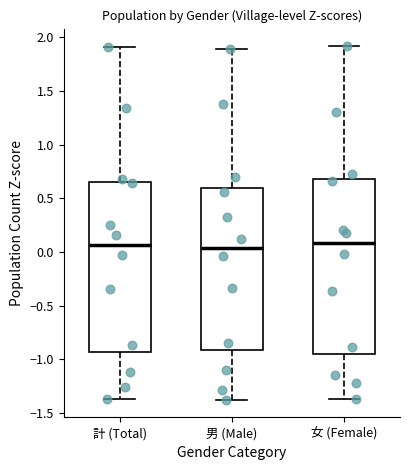

Reading left to right, transcribe this box plot: for each box, give where its median line is, the range the box spans, and where its two whiskers end, as read against the y-axis. The values are not printed on the chart, so give them approximately, as read against the axis.

計 (Total): median 0.05, box -0.95 to 0.65, whiskers -1.35 to 1.90
男 (Male): median 0.05, box -0.90 to 0.60, whiskers -1.40 to 1.90
女 (Female): median 0.10, box -0.95 to 0.70, whiskers -1.35 to 1.90